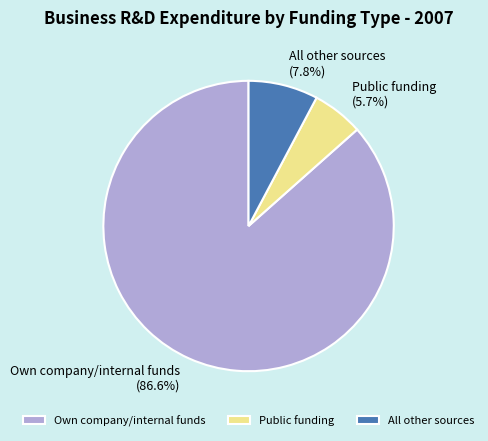

What is the smallest slice in the pie chart?

Public funding